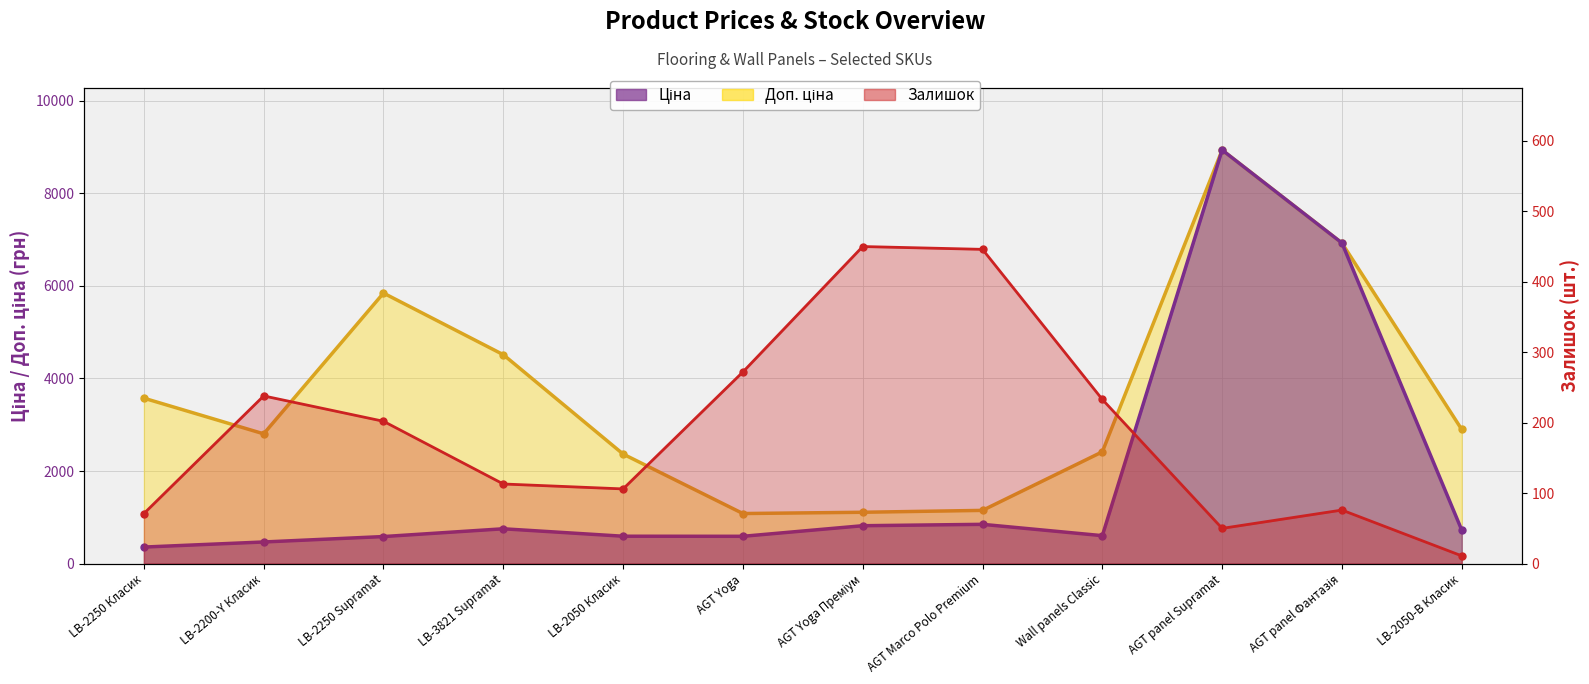

True or false: Ціна and Залишок intersect in this chart.

False